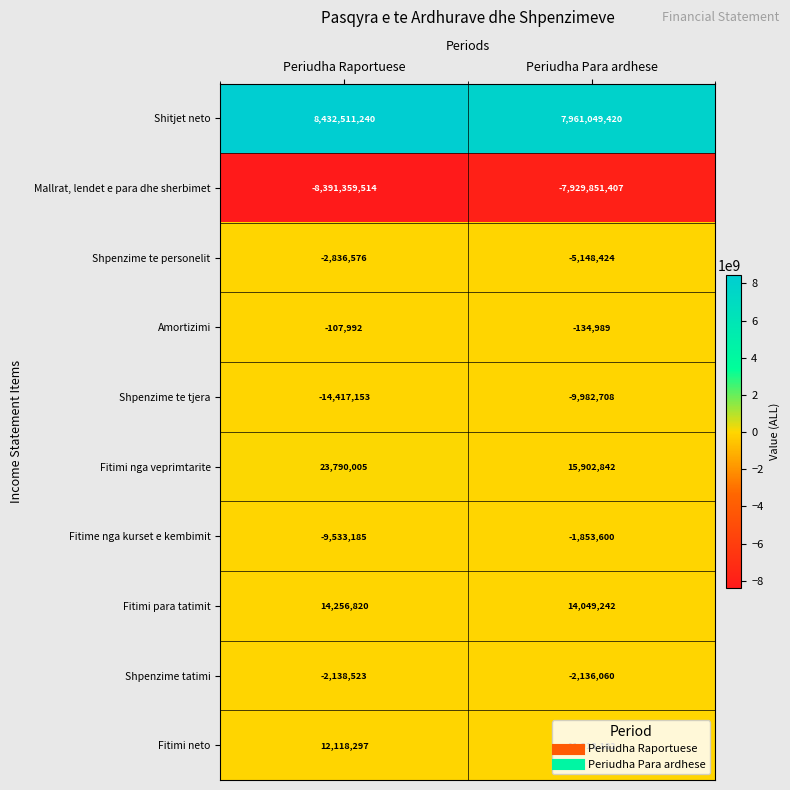

What is the approximate value of Fitimi neto at Periudha Para ardhese, to the nearest 50?

11913200